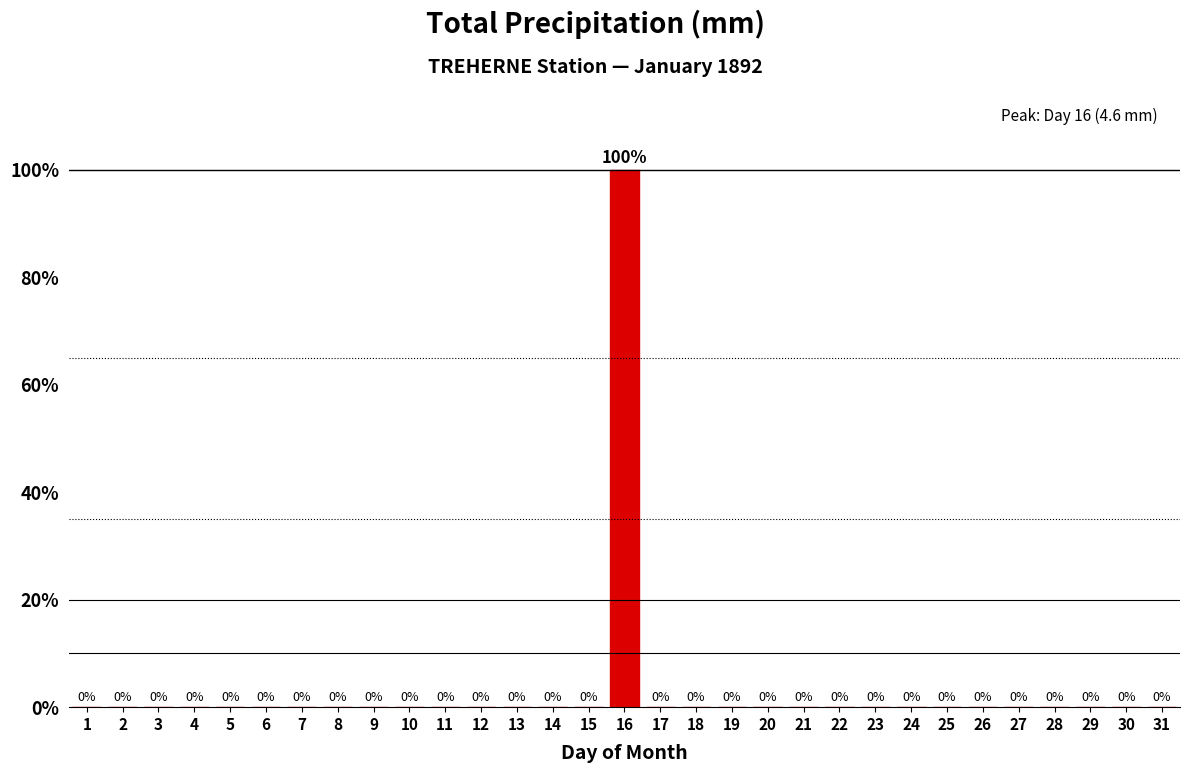

Reading left to right, list all the values displayed in this chart.

1=0	2=0	3=0	4=0	5=0	6=0	7=0	8=0	9=0	10=0	11=0	12=0	13=0	14=0	15=0	16=100	17=0	18=0	19=0	20=0	21=0	22=0	23=0	24=0	25=0	26=0	27=0	28=0	29=0	30=0	31=0